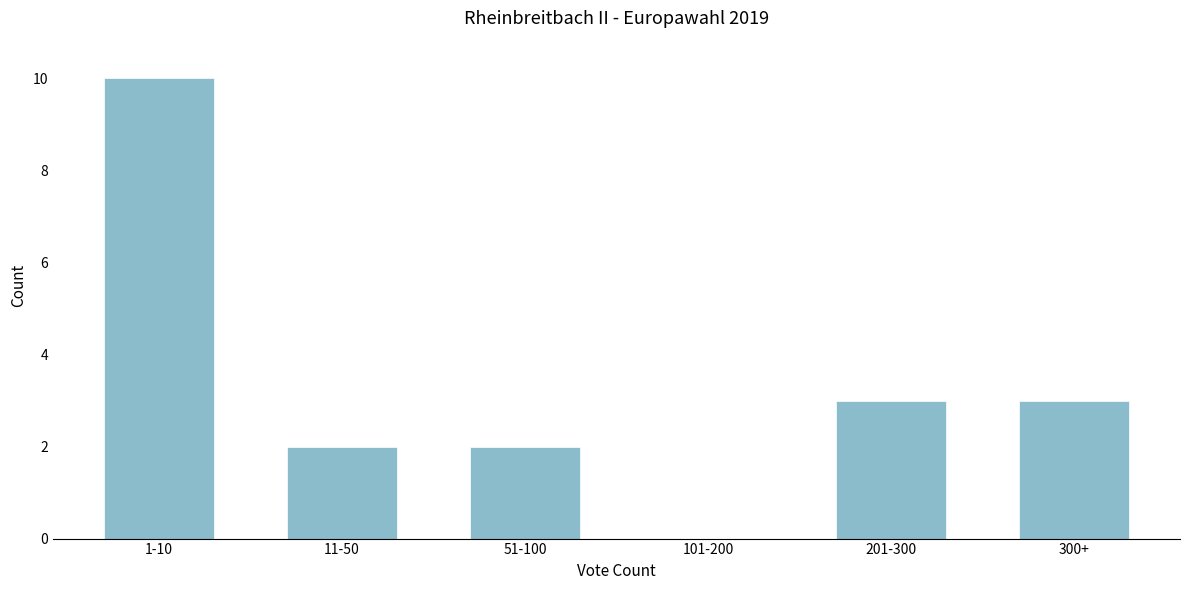

Reading right to left, what are all the values shown in this chart?

300+=3	201-300=3	101-200=0	51-100=2	11-50=2	1-10=10